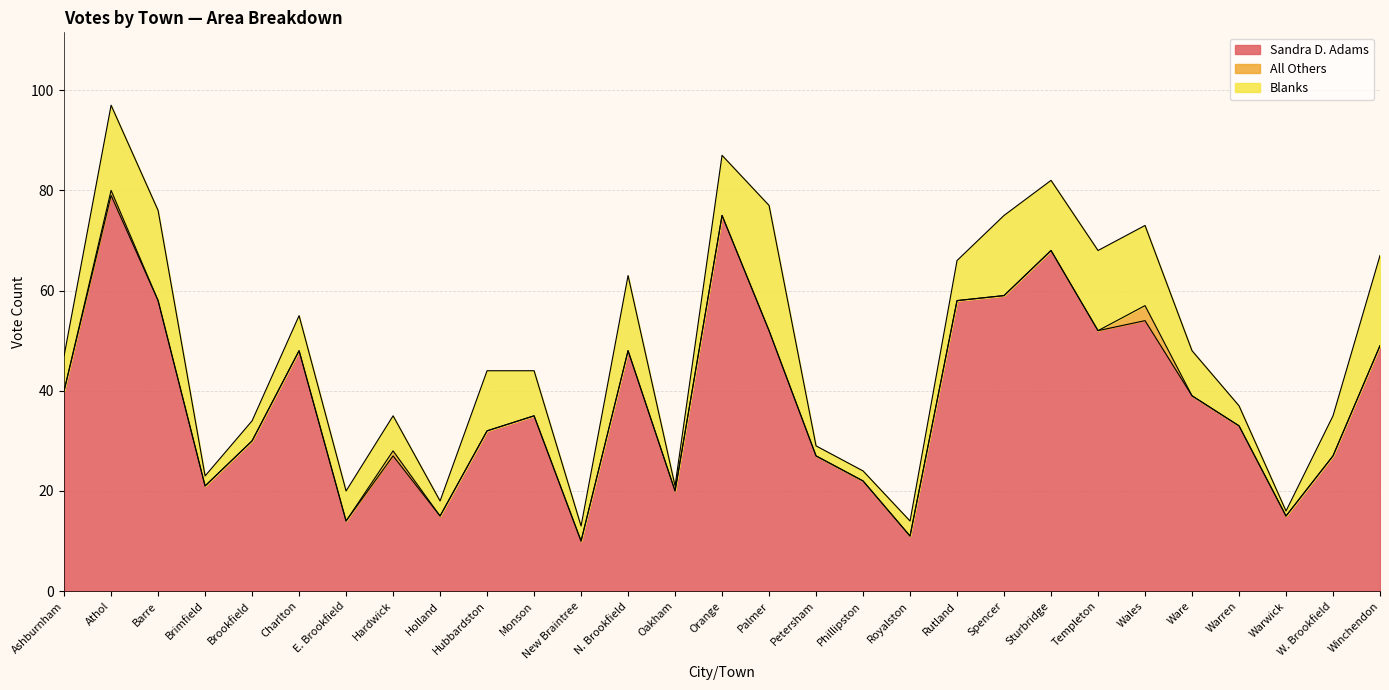

List the labels in order of Blanks value, largest first.

Palmer, Barre, Winchendon, Athol, Spencer, Templeton, Wales, N. Brookfield, Sturbridge, Hubbardston, Orange, Monson, Ware, Rutland, W. Brookfield, Ashburnham, Charlton, Hardwick, E. Brookfield, Brookfield, Warren, Holland, New Braintree, Royalston, Brimfield, Petersham, Phillipston, Oakham, Warwick